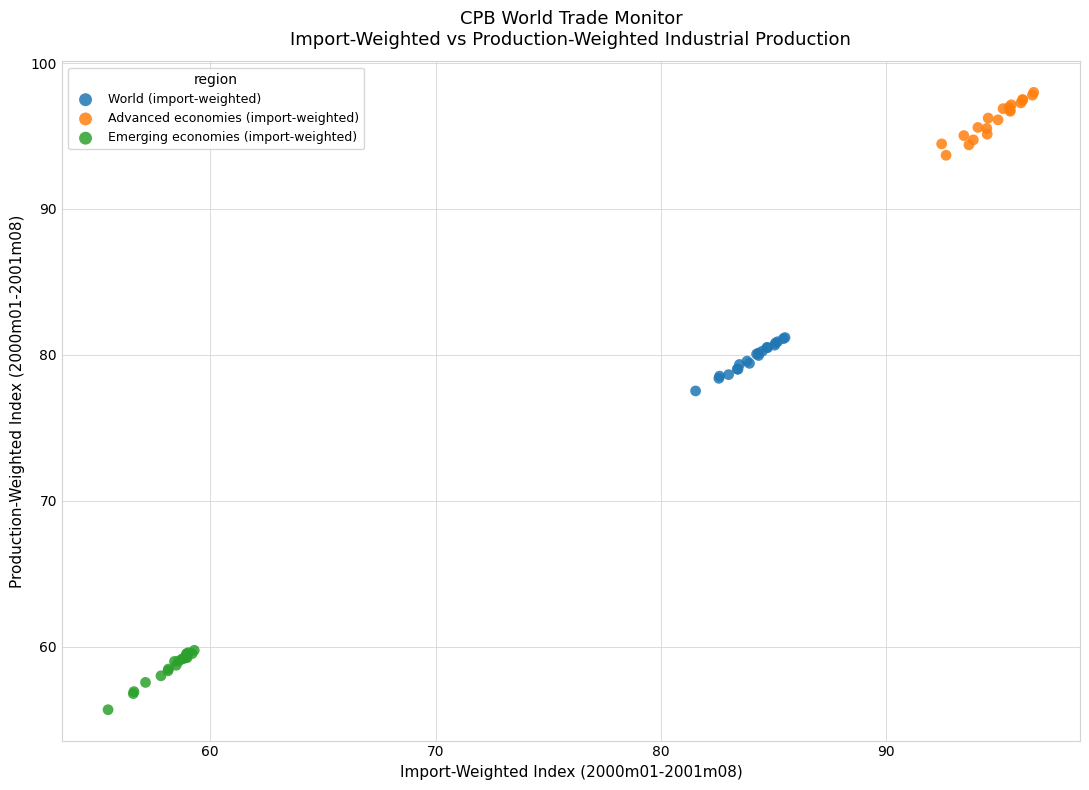

What are all the series names shown in the legend?

World (import-weighted), Advanced economies (import-weighted), Emerging economies (import-weighted)